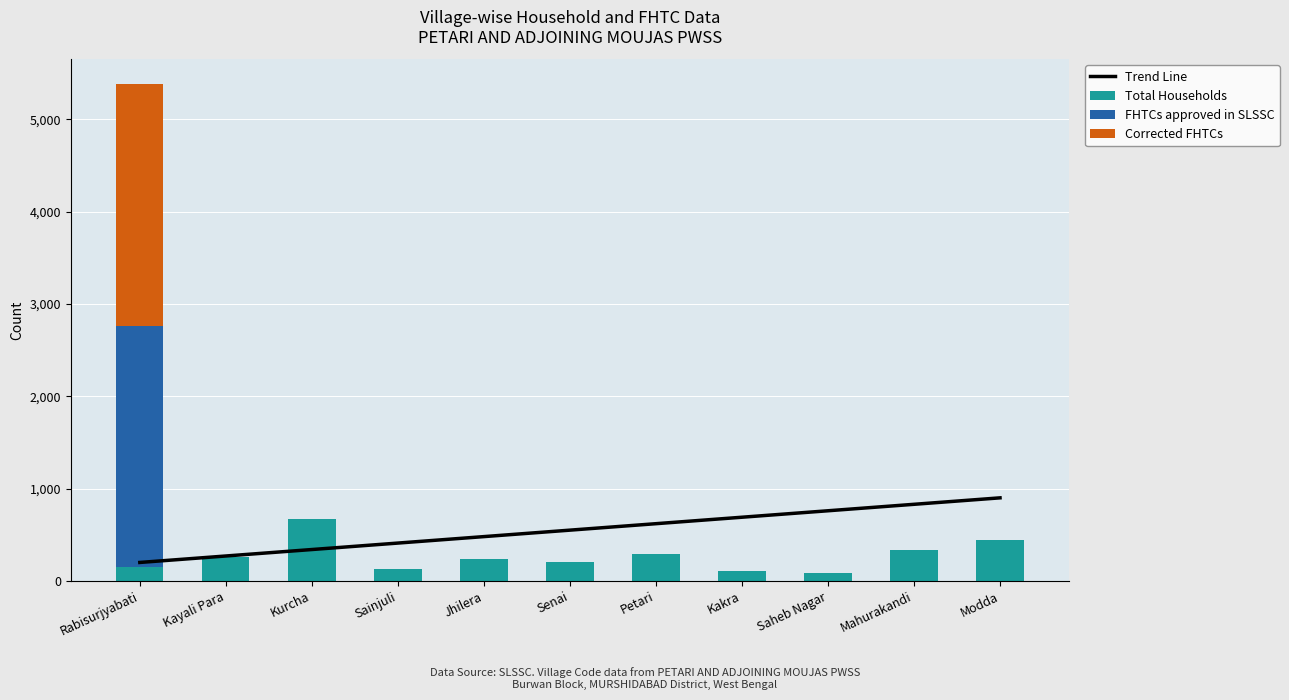

At which label is FHTCs approved in SLSSC closest to 1308?

Rabisurjyabati